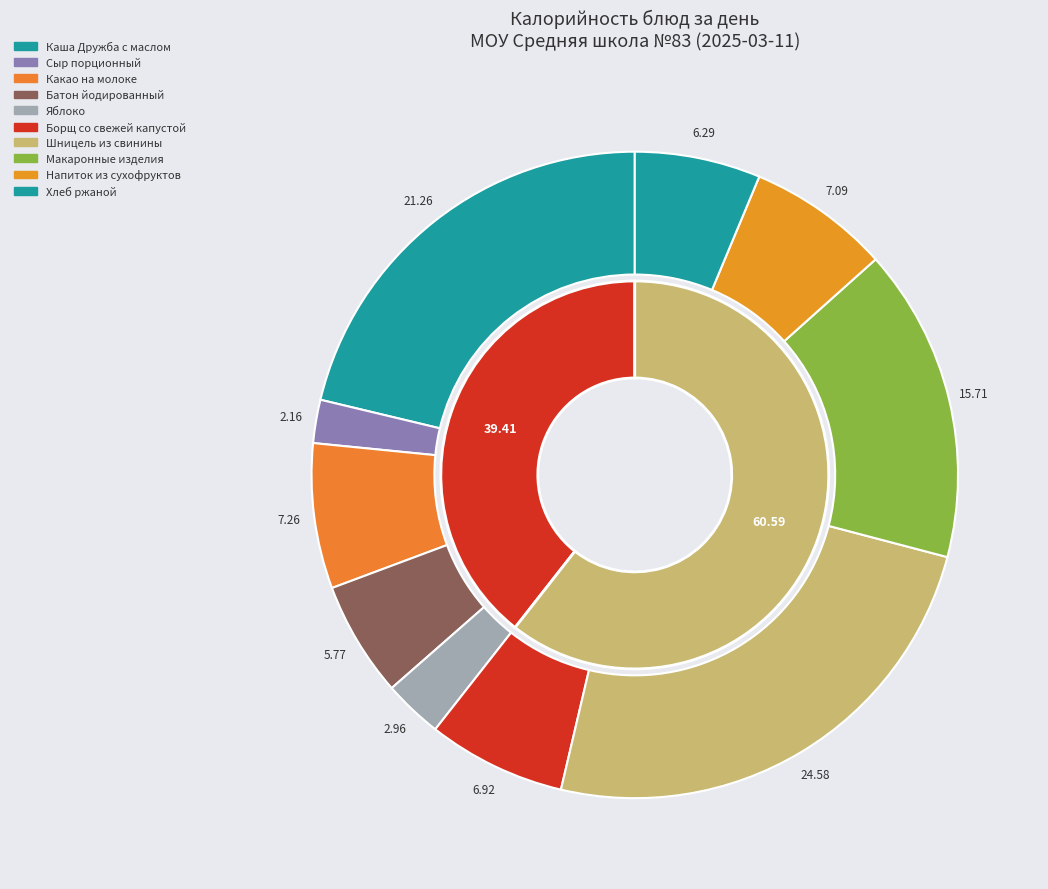

How many slices are in this pie chart?

10